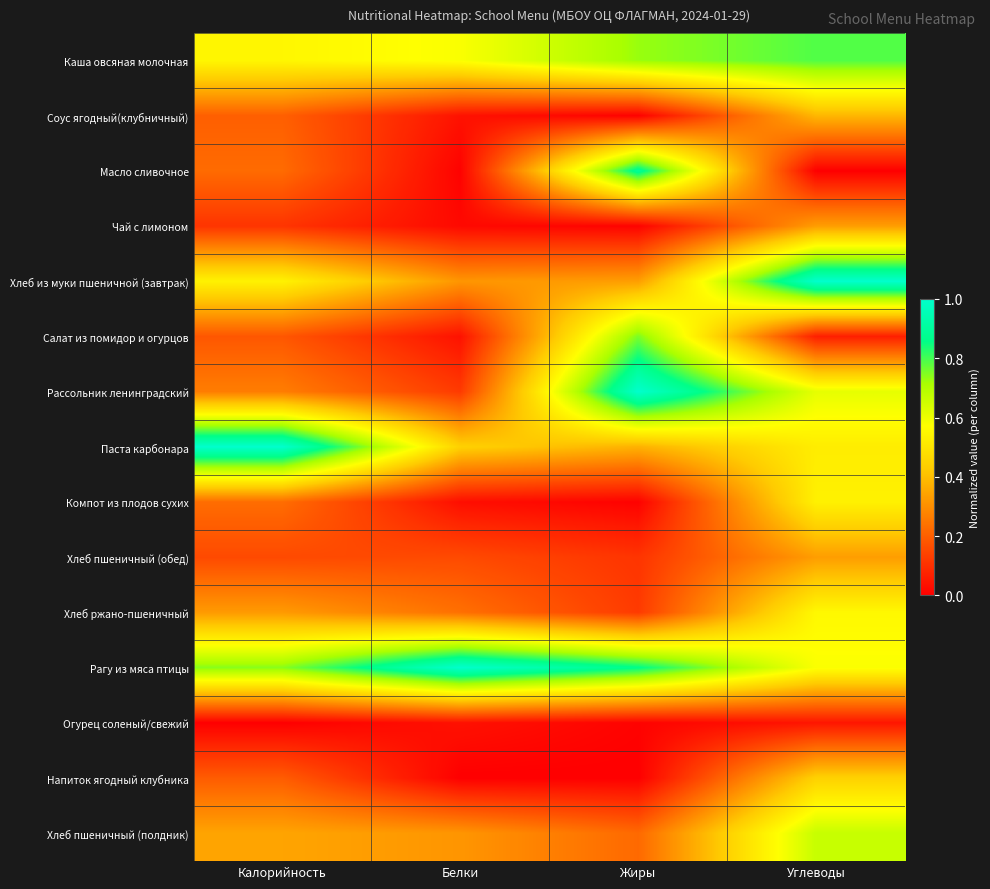

Rank the series at Жиры from lowest to highest value.

Напиток ягодный клубника, Соус ягодный(клубничный), Компот из плодов сухих, Чай с лимоном, Огурец соленый/свежий, Хлеб пшеничный (обед), Хлеб ржано-пшеничный, Хлеб пшеничный (полдник), Хлеб из муки пшеничной (завтрак), Паста карбонара, Каша овсяная молочная, Салат из помидор и огурцов, Рагу из мяса птицы, Масло сливочное, Рассольник ленинградский